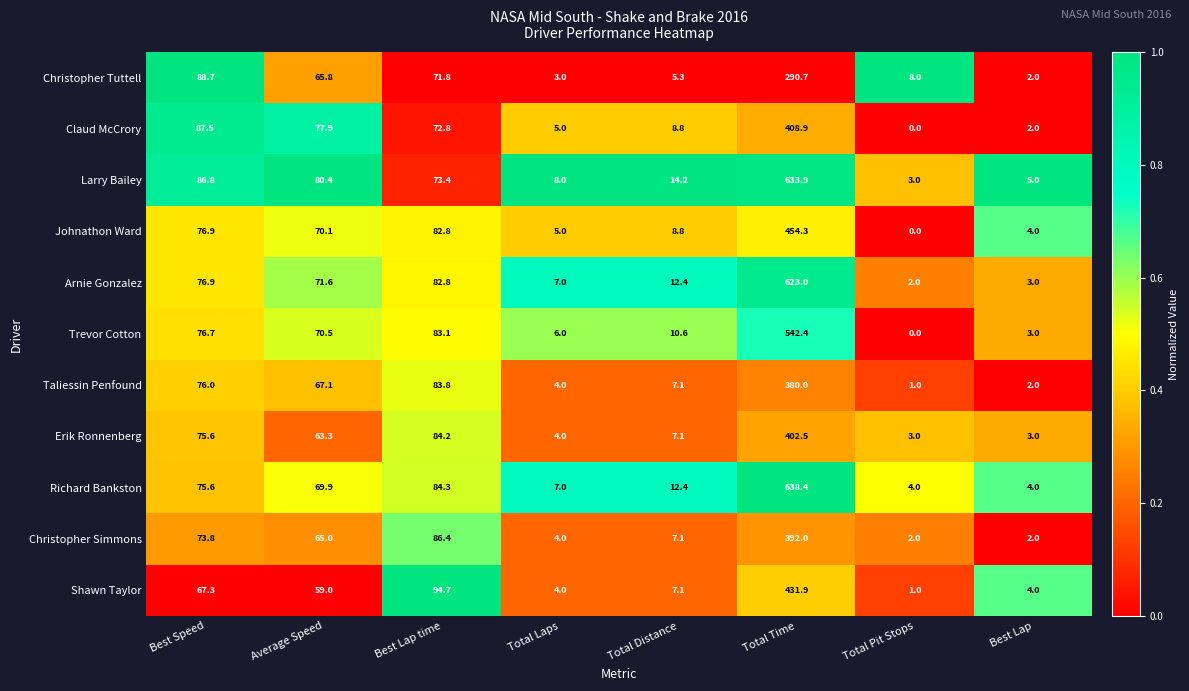

What is the average value of the Christopher Simmons series?

79.0